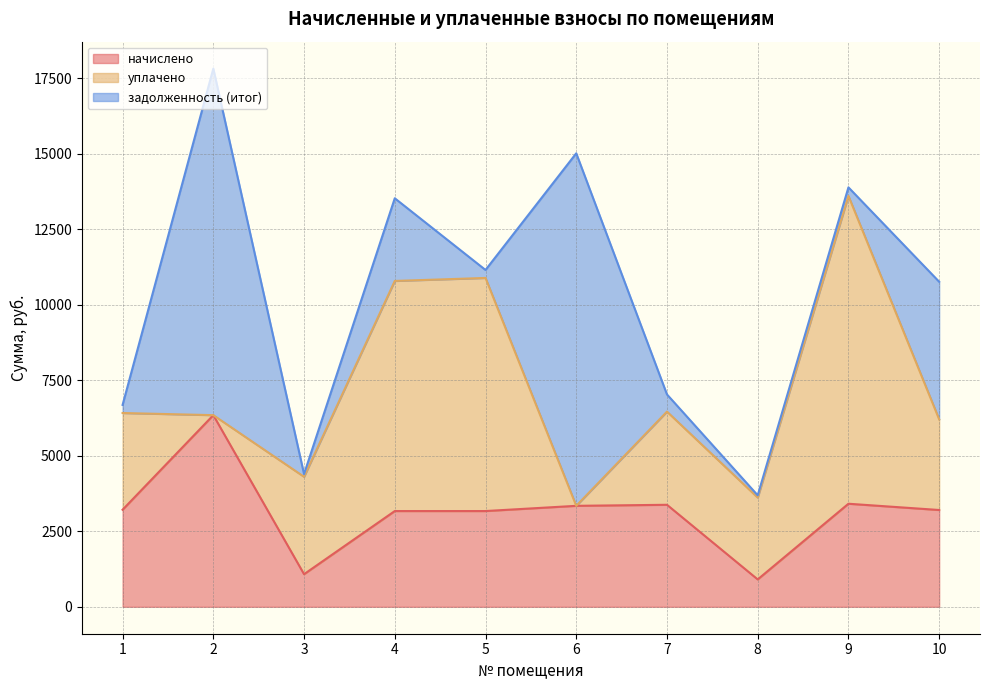

What is the total value across all series at 3?

4395.0